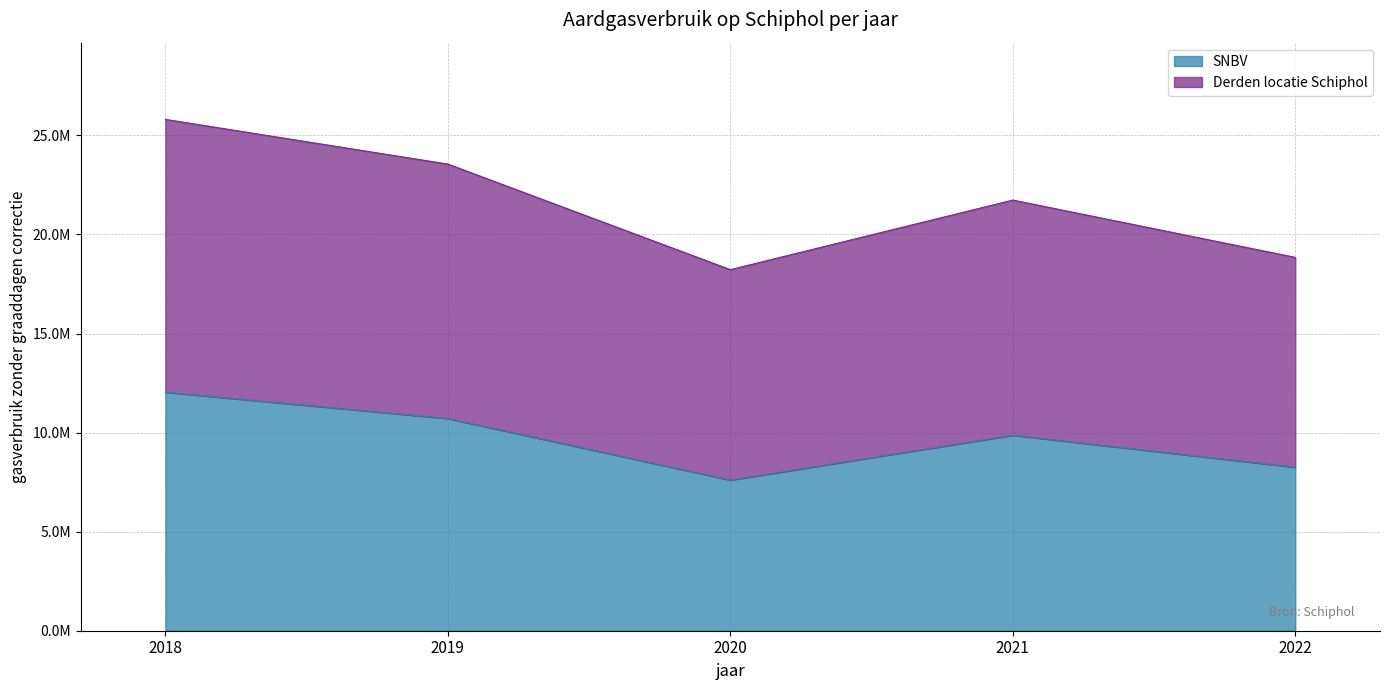

Read the Derden locatie Schiphol value at 2022.

18845025.3